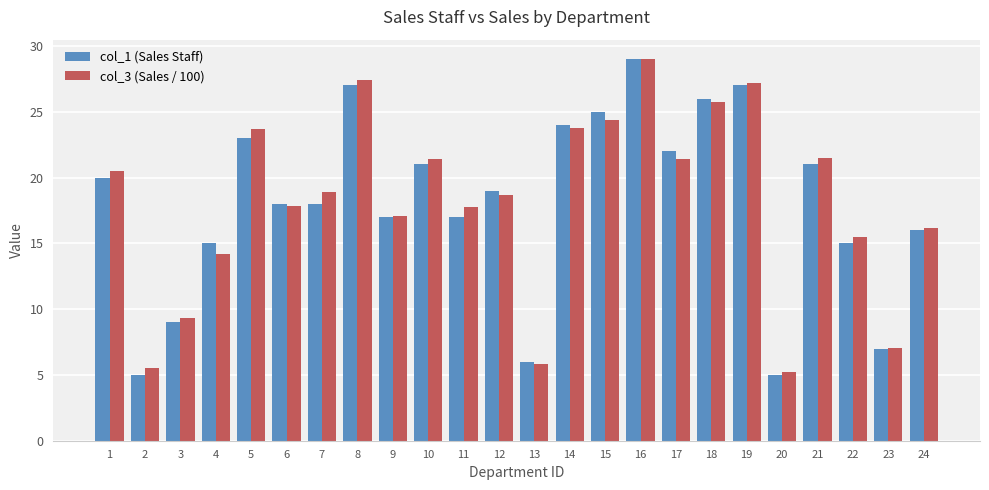

What is the total value across all series at 12?

37.7